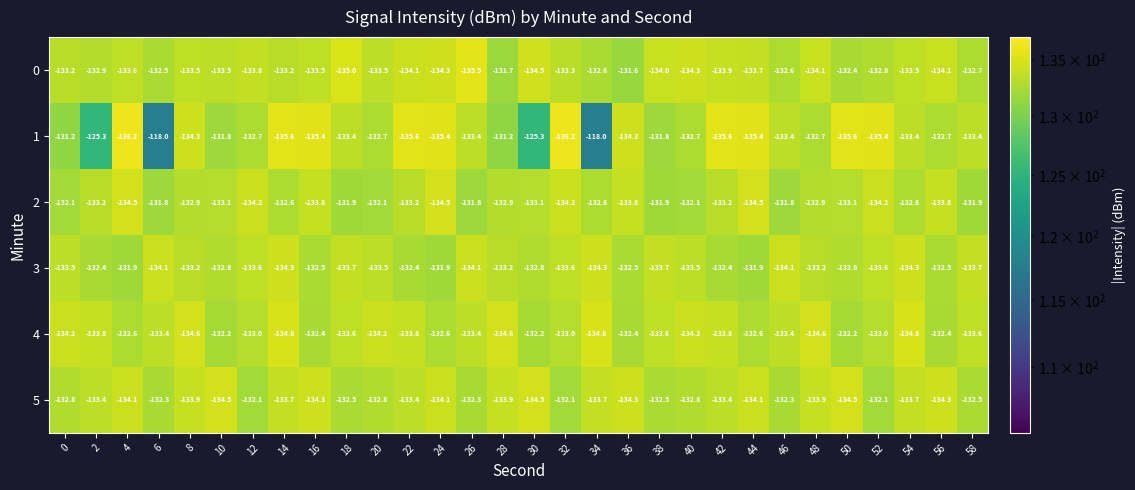

What is the sum of all 5 values?

-4000.8